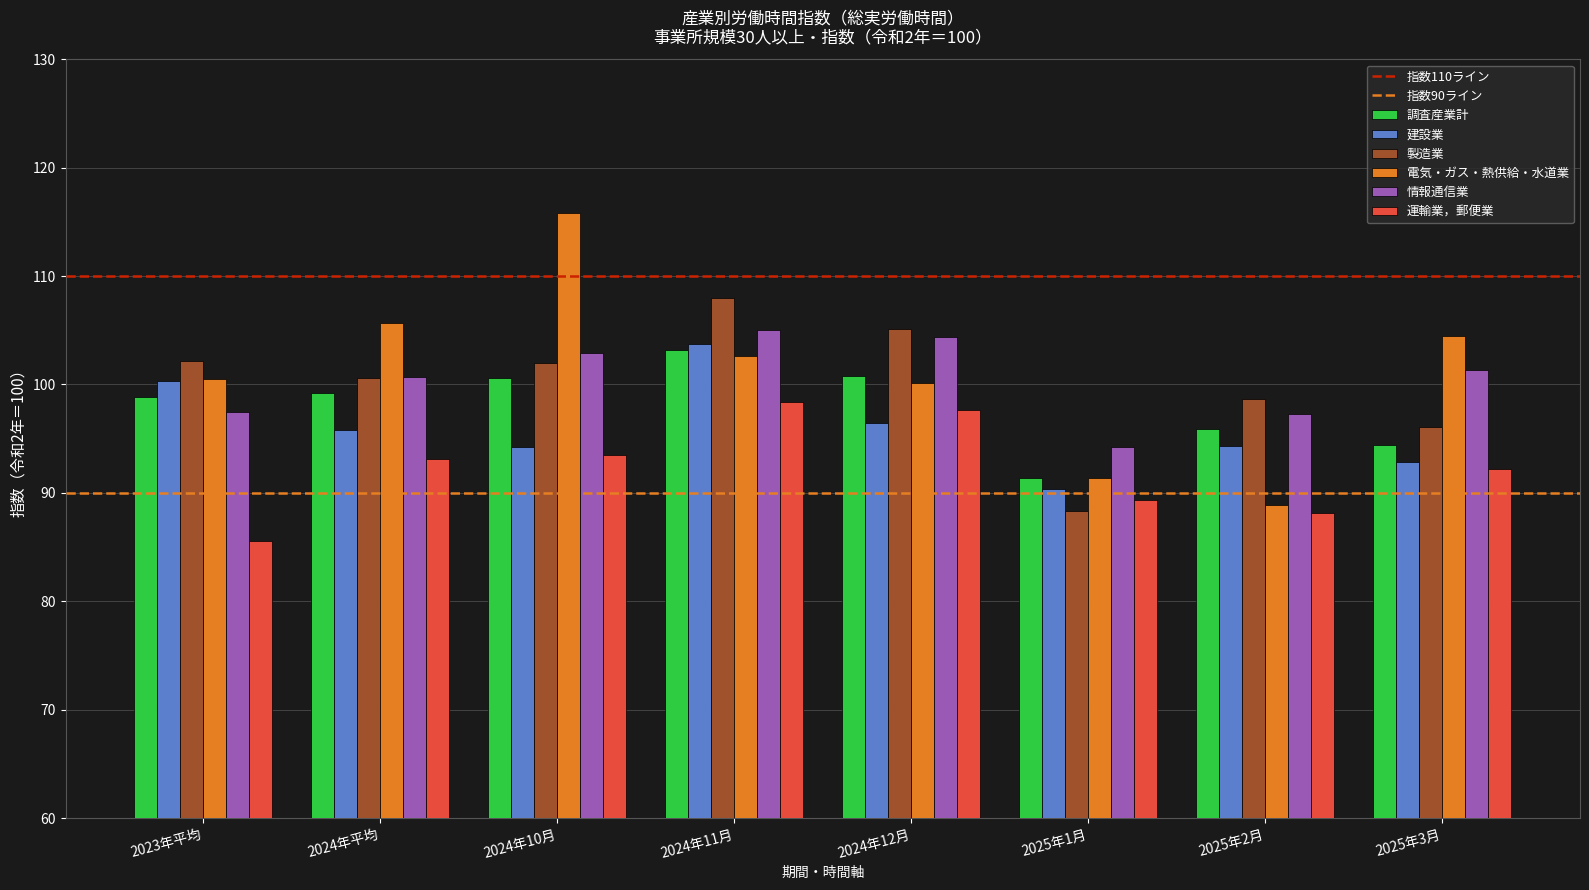

Is it true that 建設業 equals 94.2 at 2024年10月?

True